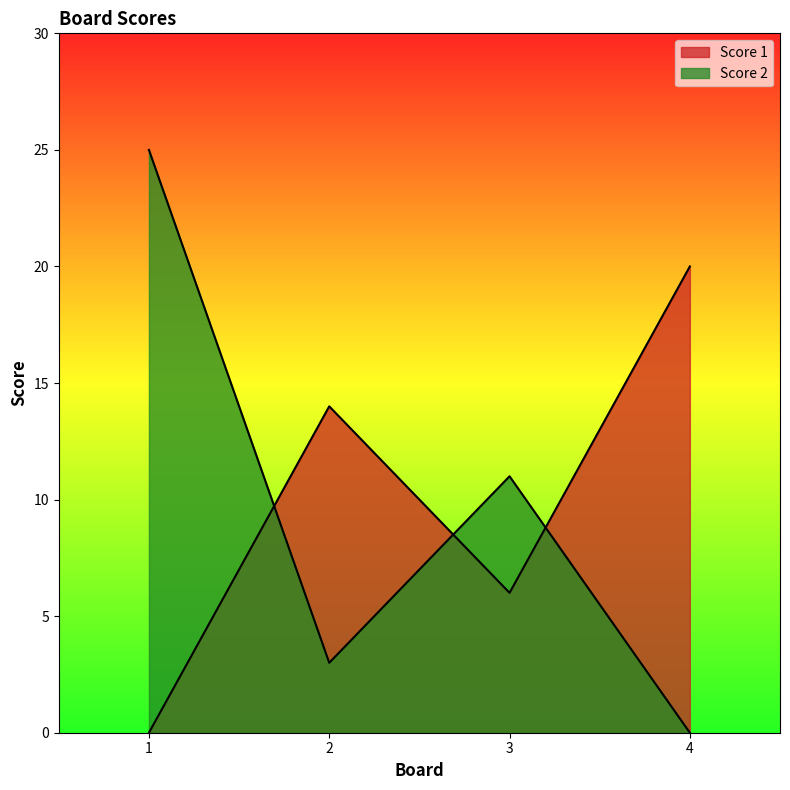

At how many categories does at least one series exceed 15?

2